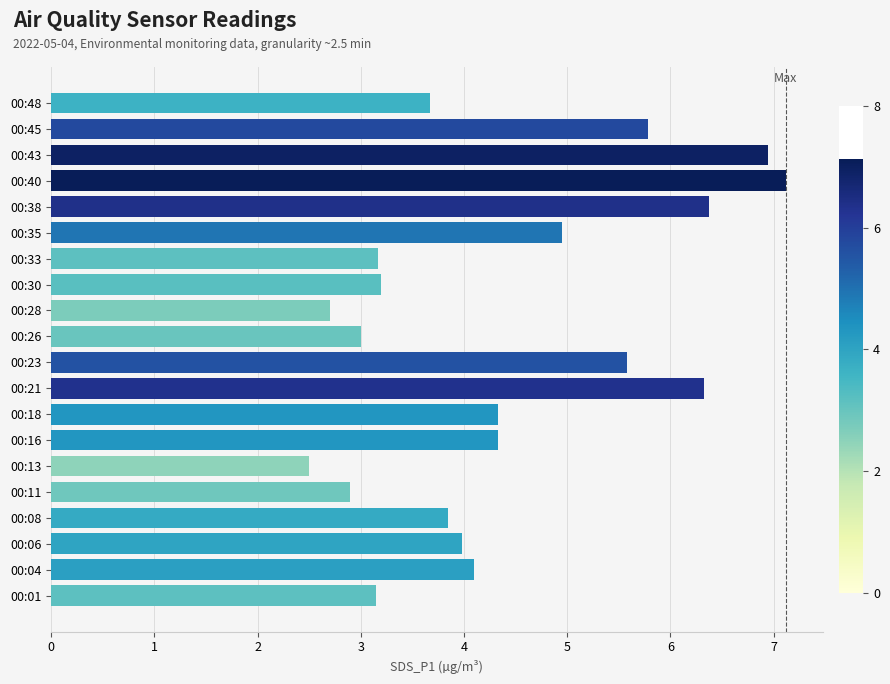

What is the difference between the maximum and second lowest values?

4.4